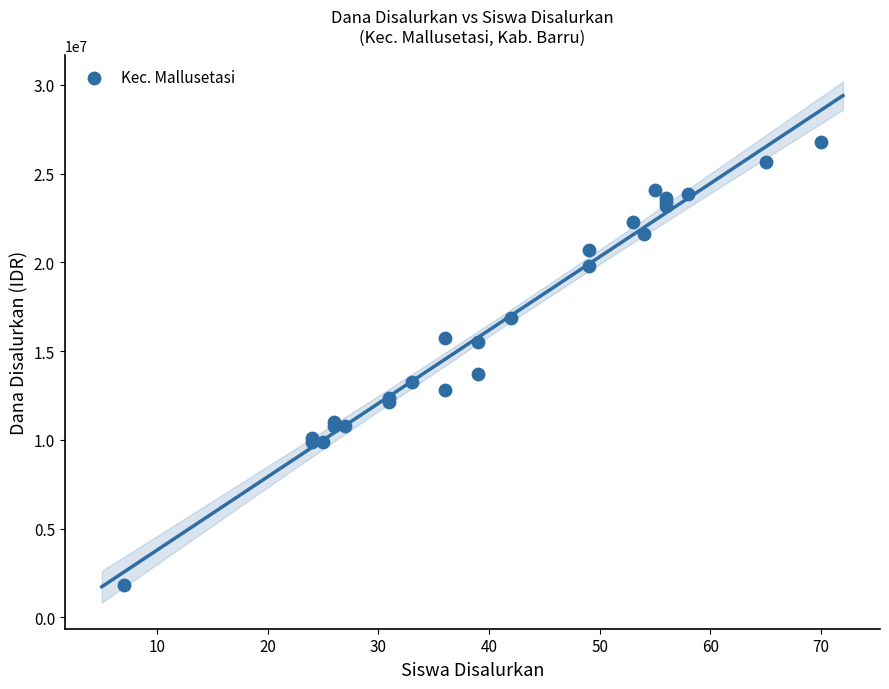

What Y value in the scatter plot is closest to 14287500?

13725000